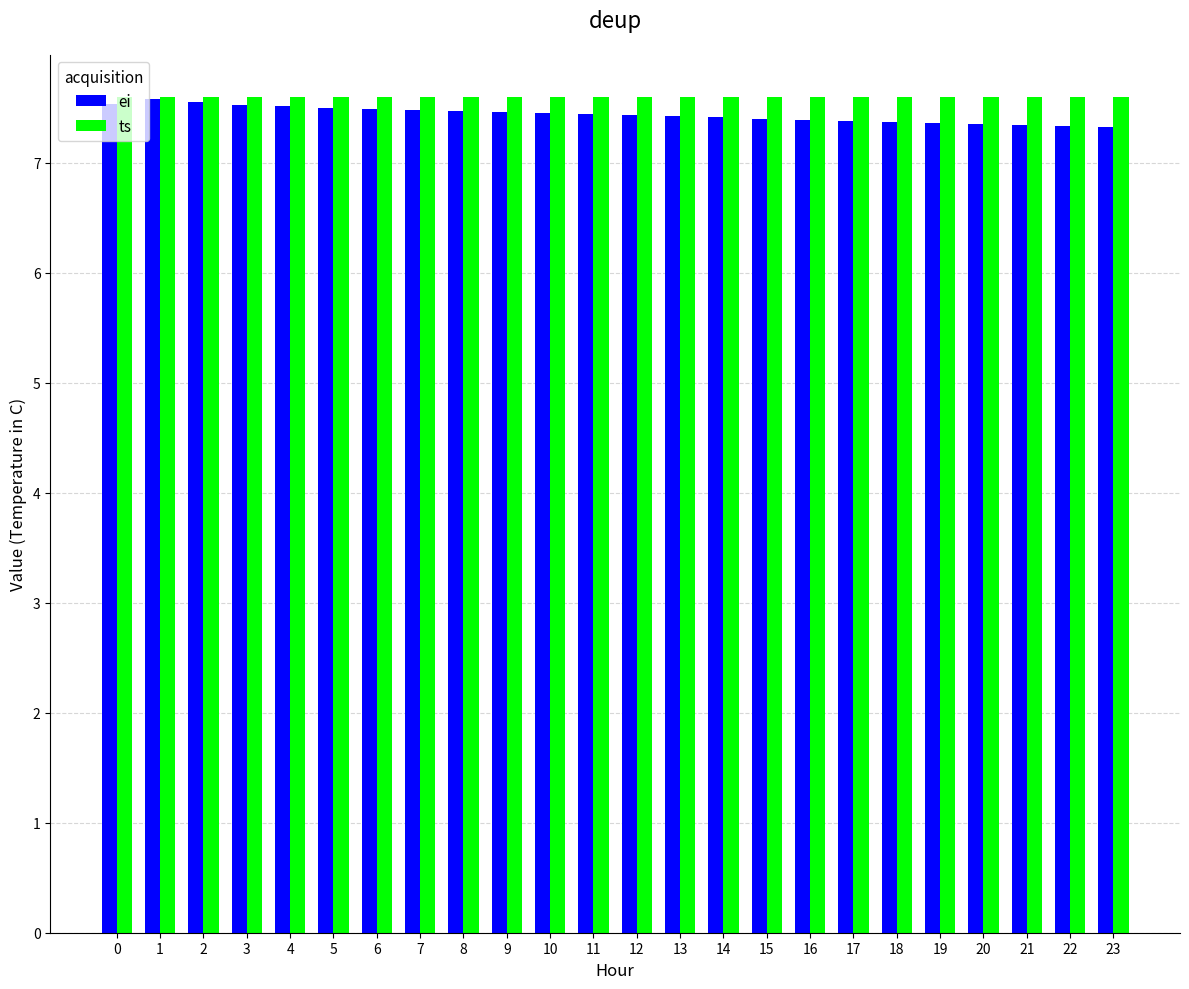

What is the spread (max minus min) of values at 18?

0.2